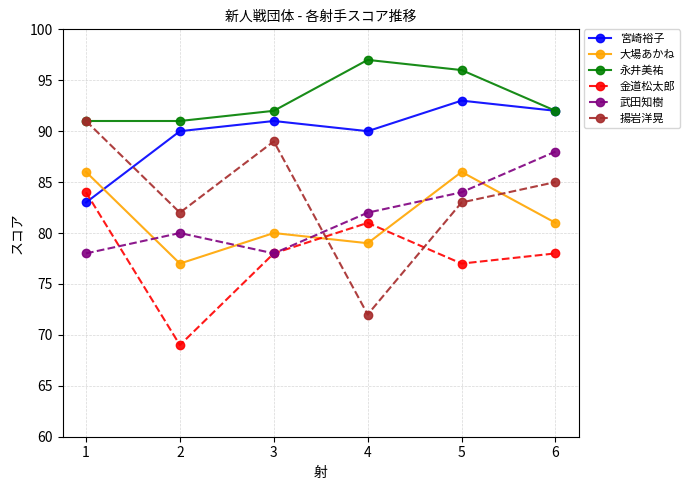

True or false: 武田知樹 and 揚岩洋晃 cross at least once.

True